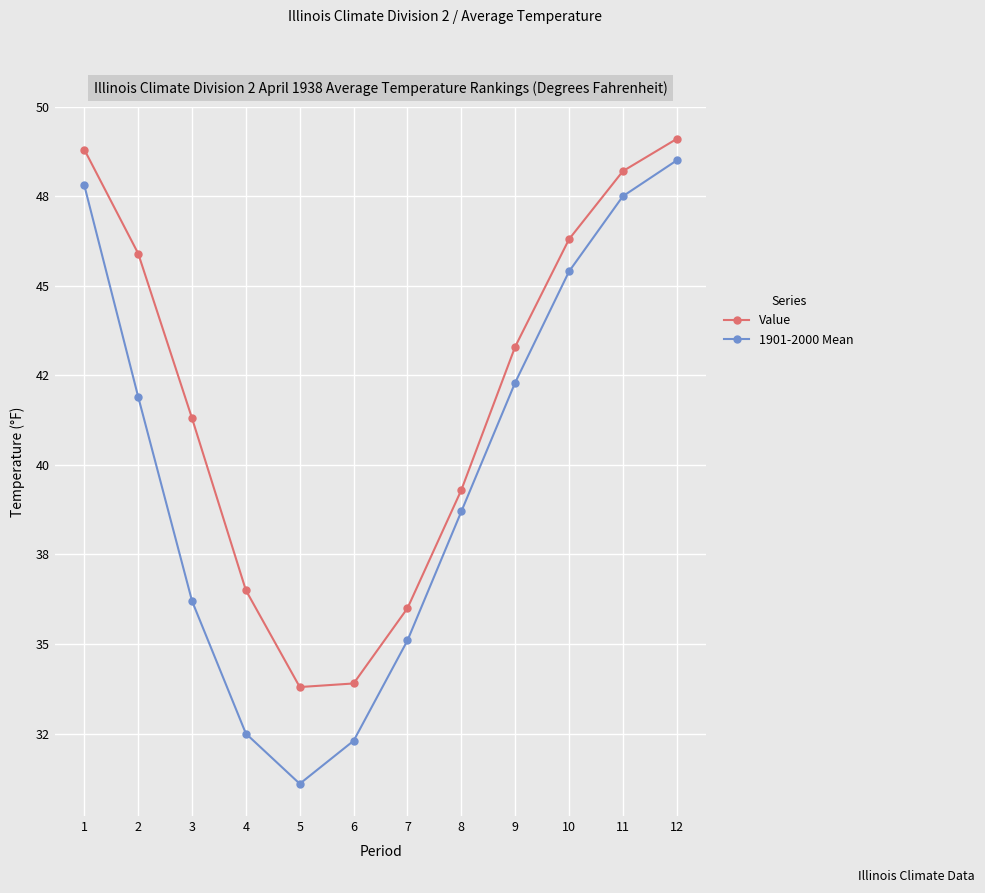

What are all the series names shown in the legend?

Value, 1901-2000 Mean